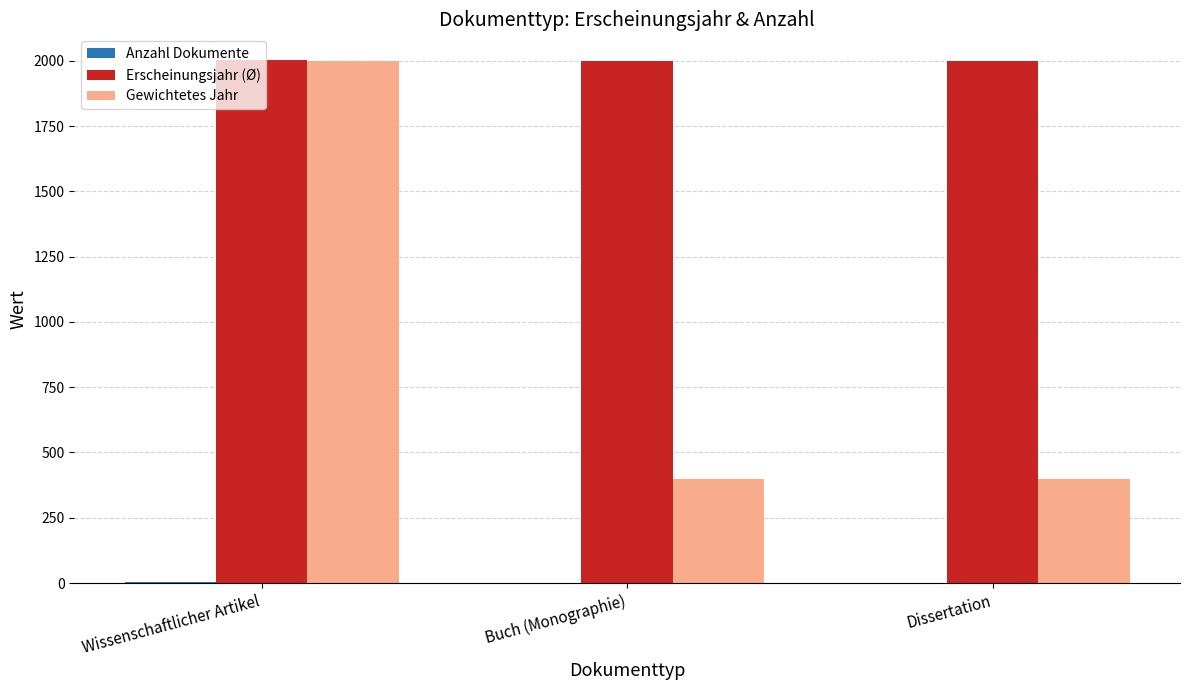

How many distinct data groups are displayed?

3